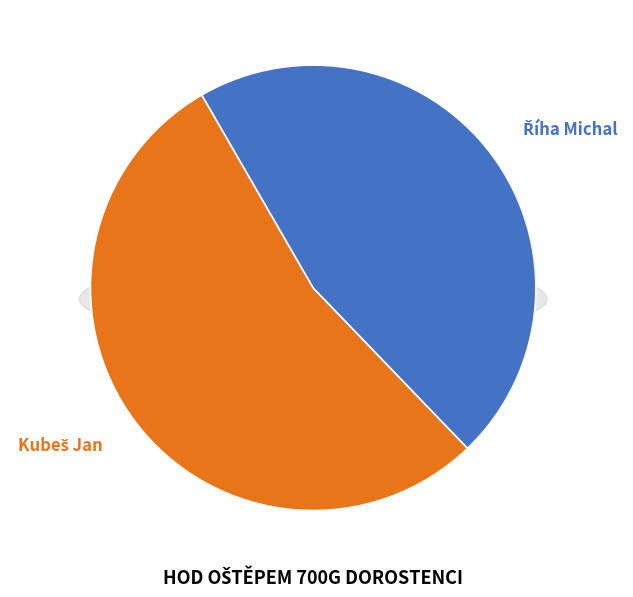

Count the number of slices in the pie.

2